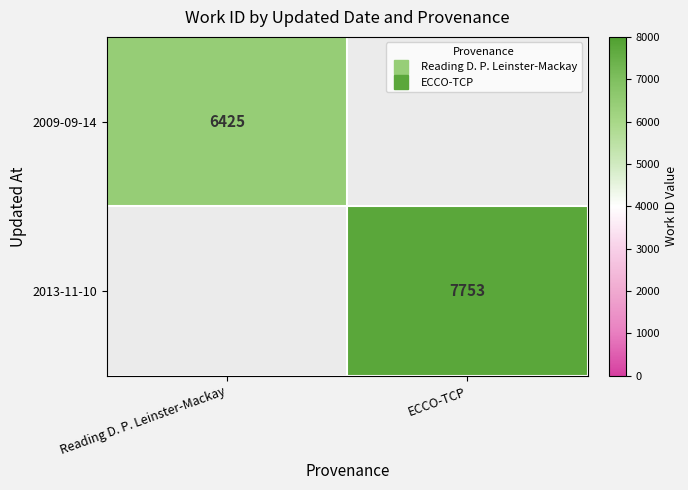

The value of 2013-11-10 at Reading D. P. Leinster-Mackay is 0. True or false?

True